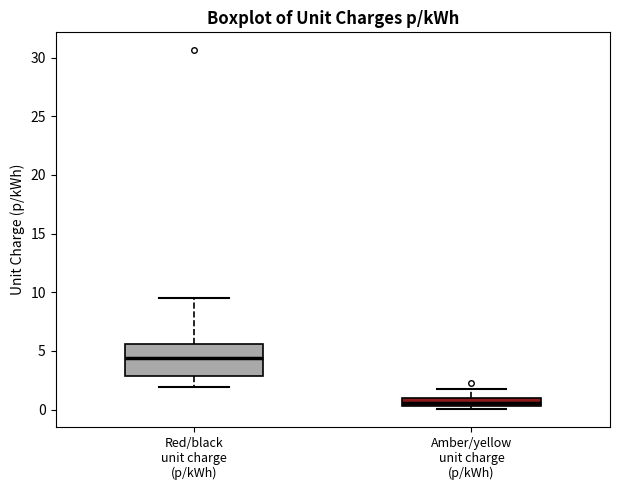

Where is the upper edge of the box for Red/black unit charge (p/kWh) on the y-axis? The values are not printed on the chart, so give them approximately, as read against the axis.

5.5